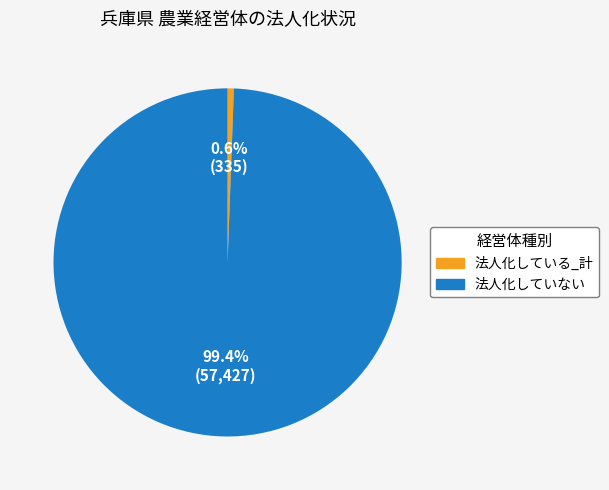

Rank the categories by value from lowest to highest.

法人化している_計, 法人化していない